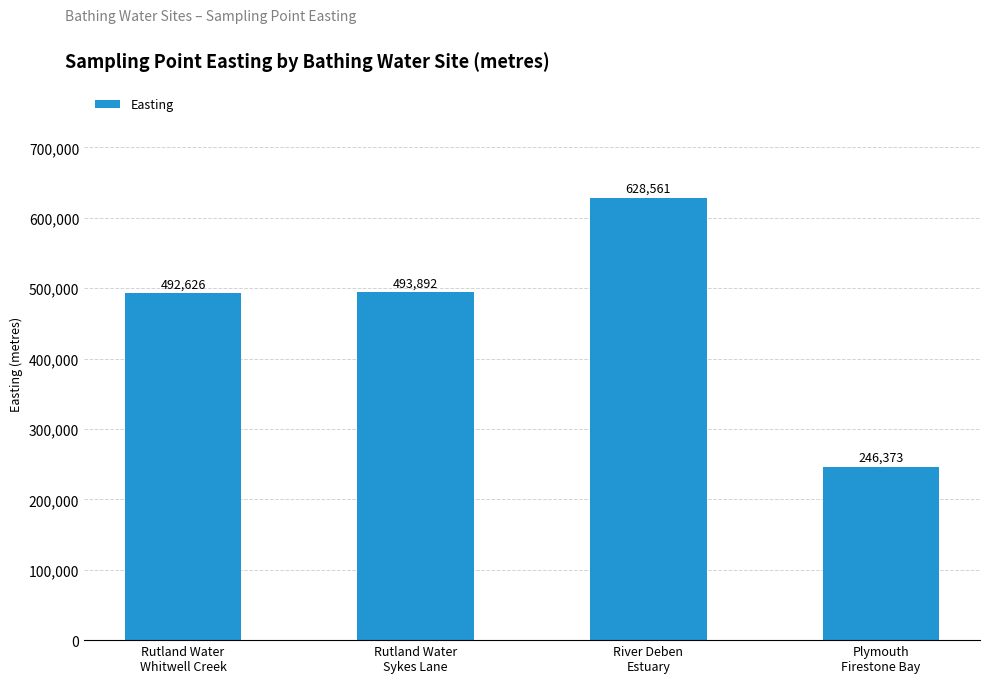

Reading right to left, transcribe all the data shown in this chart.

246373	628561	493892	492626